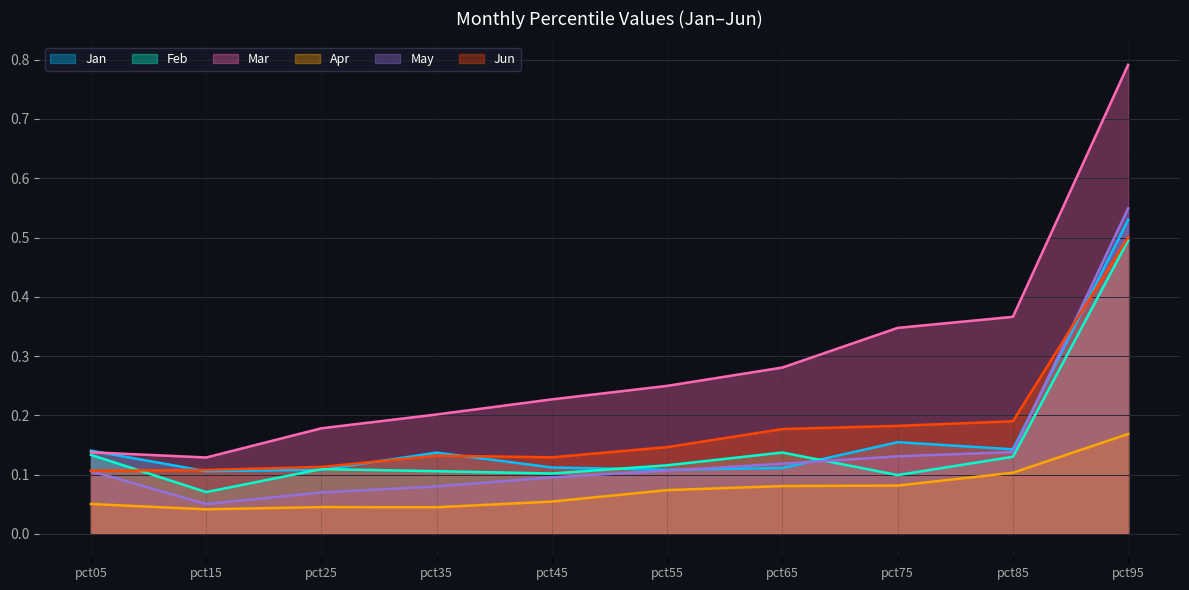

What is the value of the Mar point at the 2nd from the left?

0.1